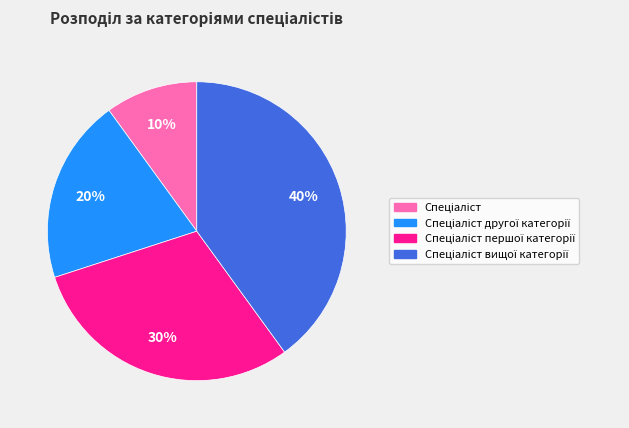

To the nearest percent, what is the difference between the largest and smallest slice percentages?

30%